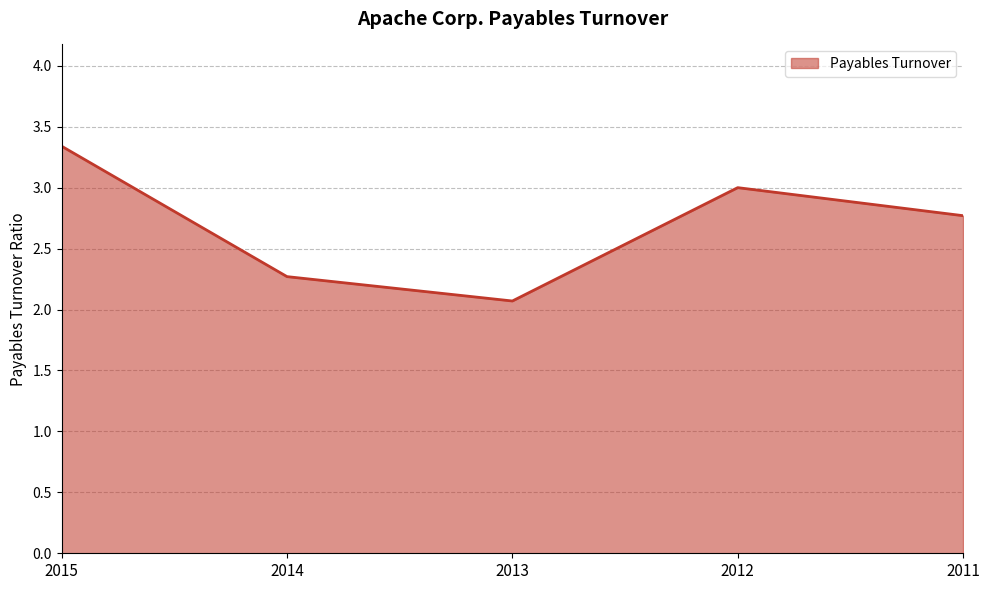

Reading left to right, transcribe all the data shown in this chart.

2015=3.3	2014=2.3	2013=2.1	2012=3.0	2011=2.8